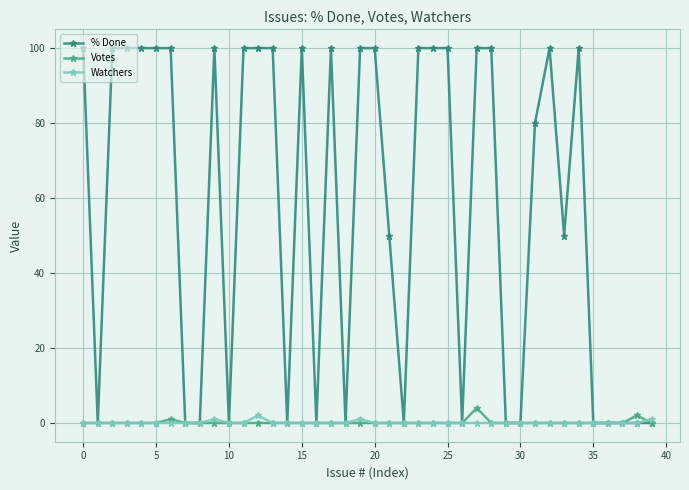

True or false: Watchers has more than 0 points higher than both neighbors.

True